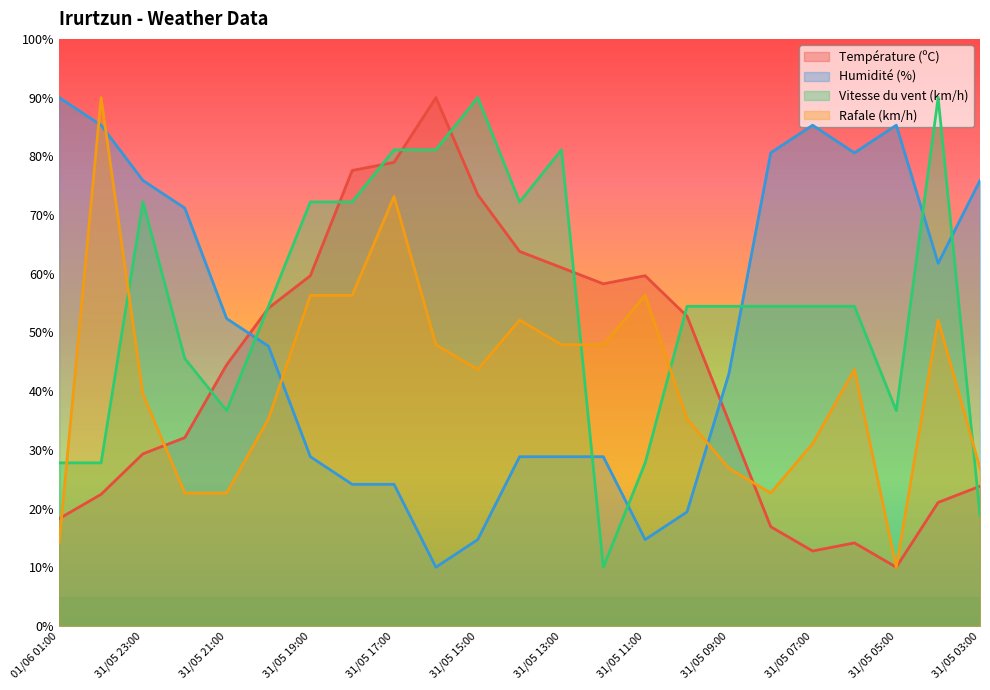

Between 31/05 14:00 and 31/05 09:00, which series saw the biggest shift?

Température (ºC)